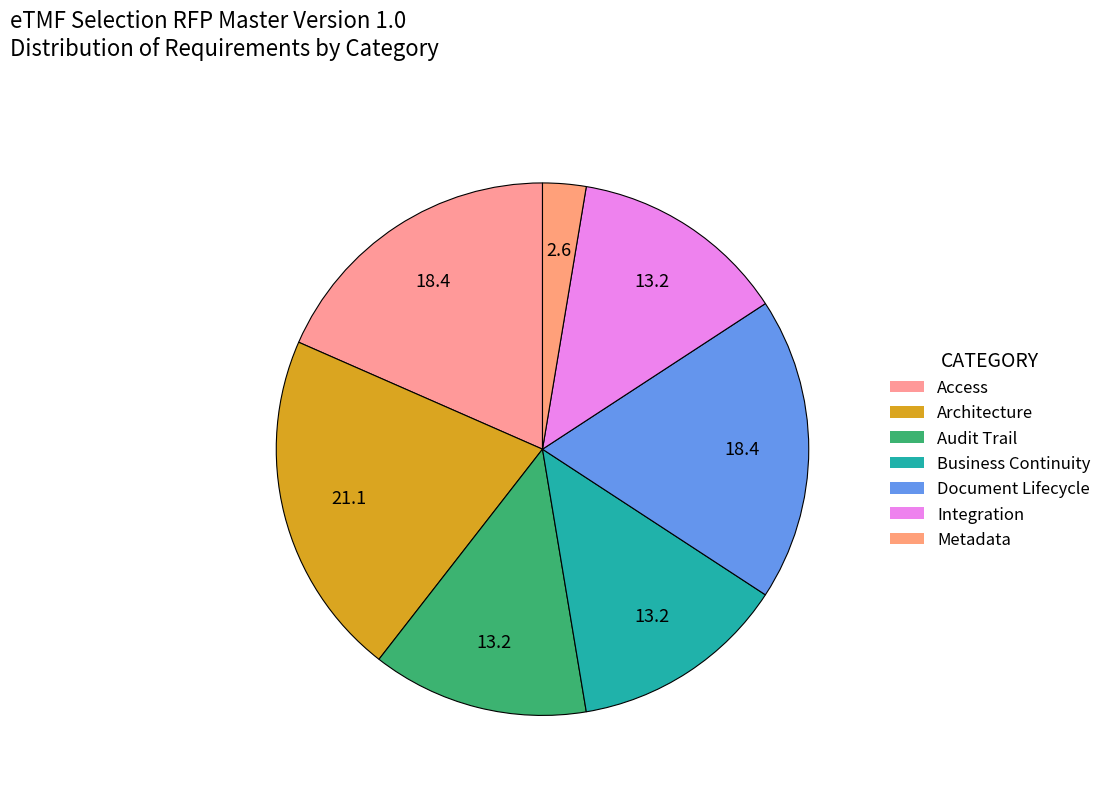

To the nearest percent, what is the combined percentage of Architecture and Audit Trail?

34%